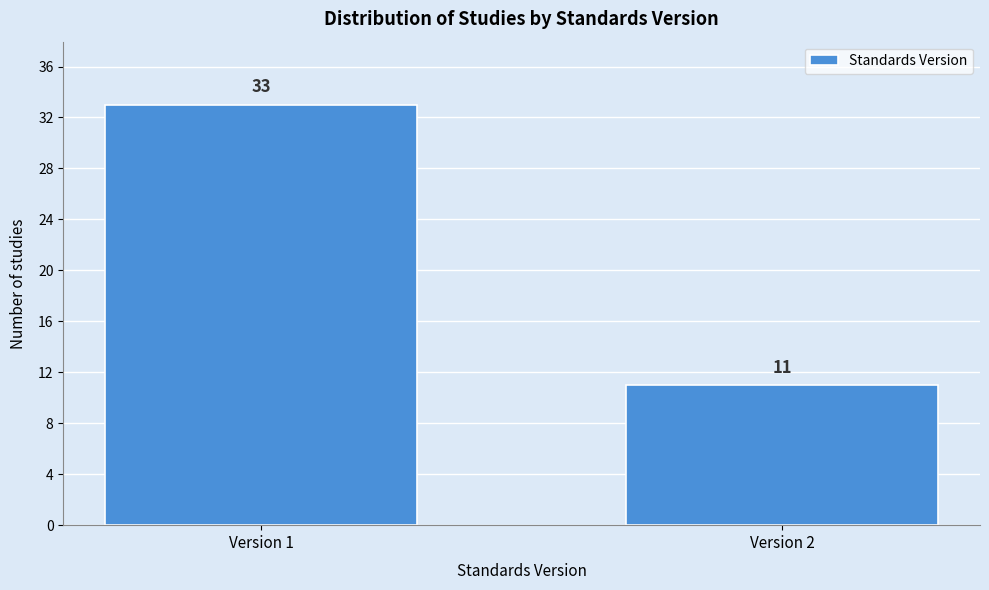

Reading left to right, what are all the values shown in this chart?

33	11